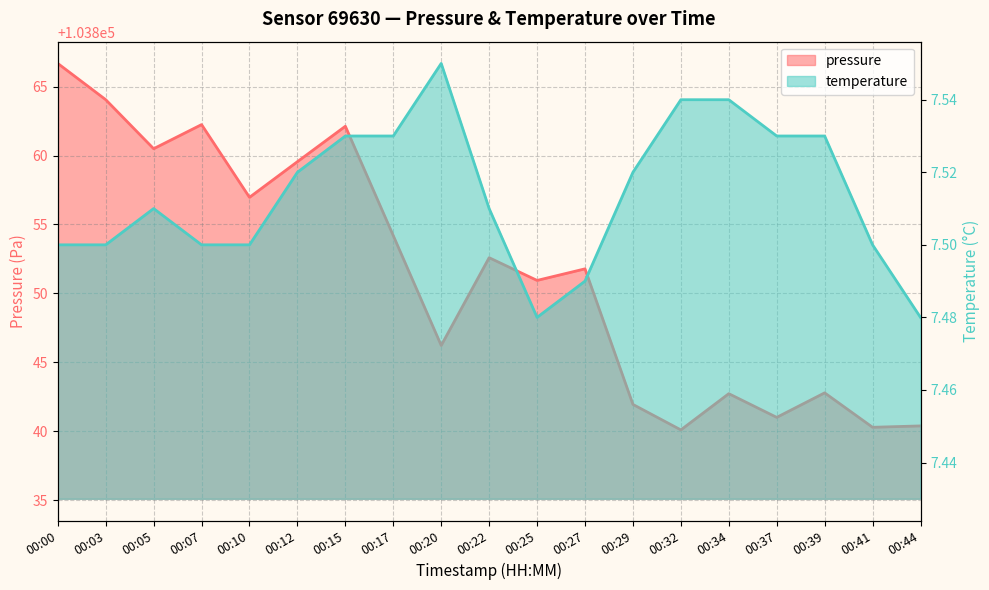

What is the value of the pressure point at the 10th from the left?

103852.6